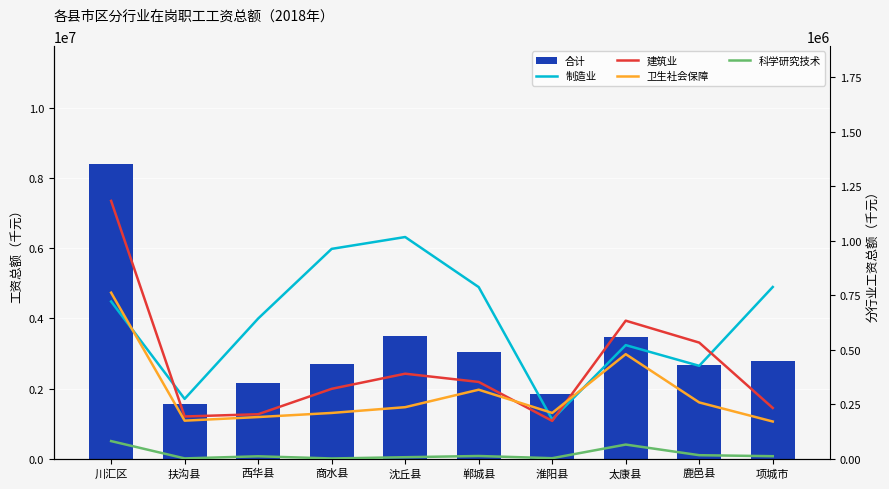

Between 太康县 and 淮阳县, which is larger?

太康县